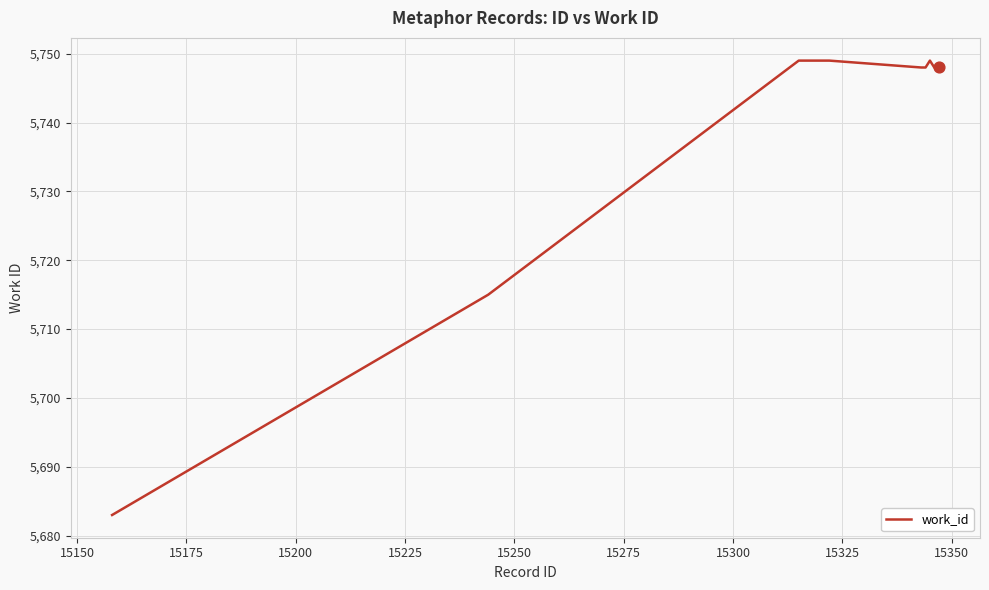

What is the smallest value displayed?

5683